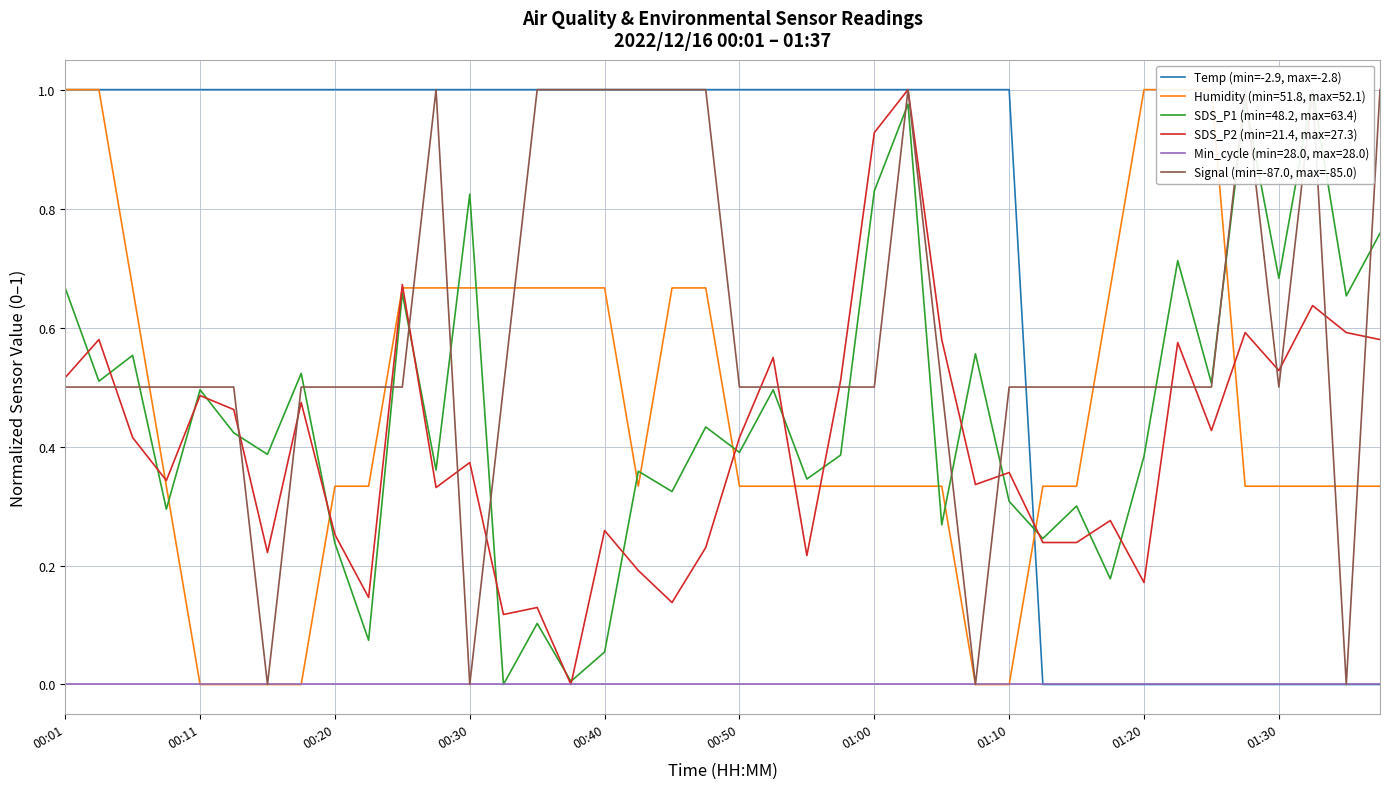

True or false: Temp (min=-2.9, max=-2.8) has a value of 1.0 at 00:40.

True